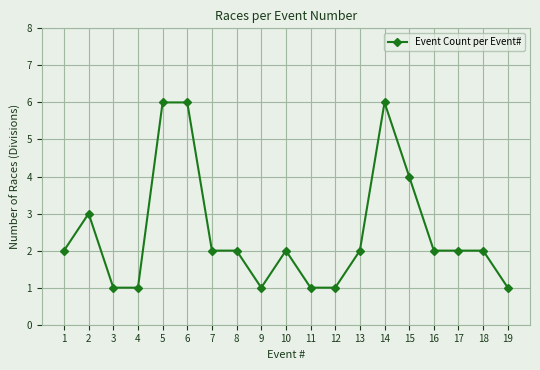

Which has a higher value, 16 or 5?

5